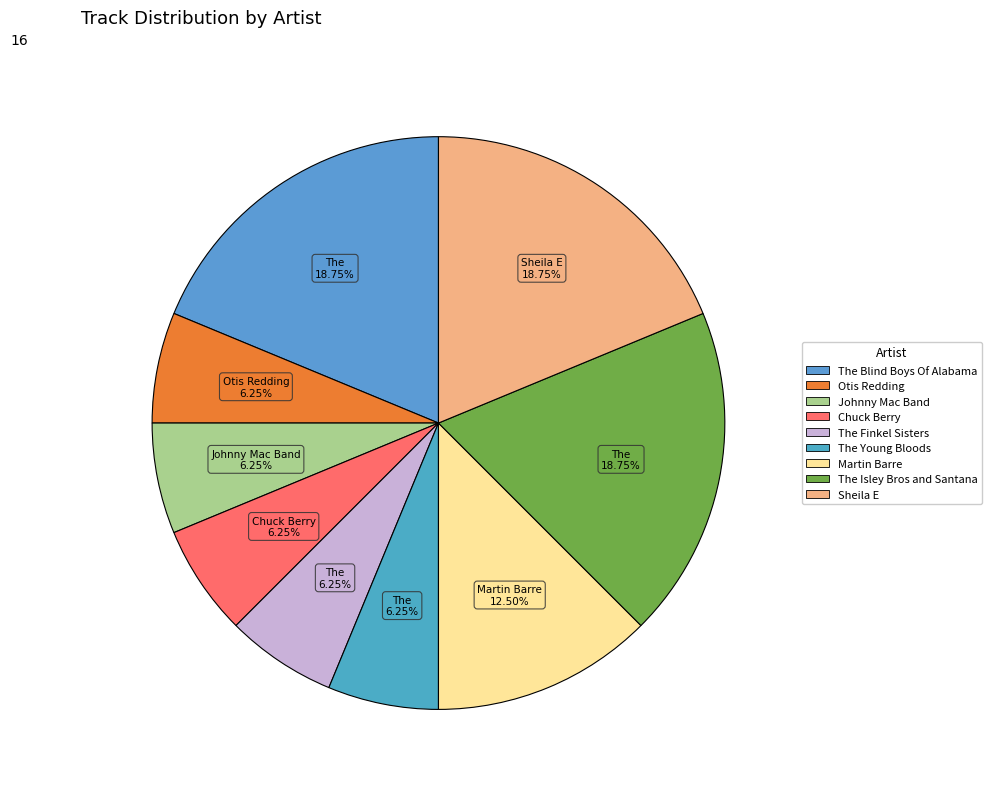

Is Martin Barre the majority of the pie?

No